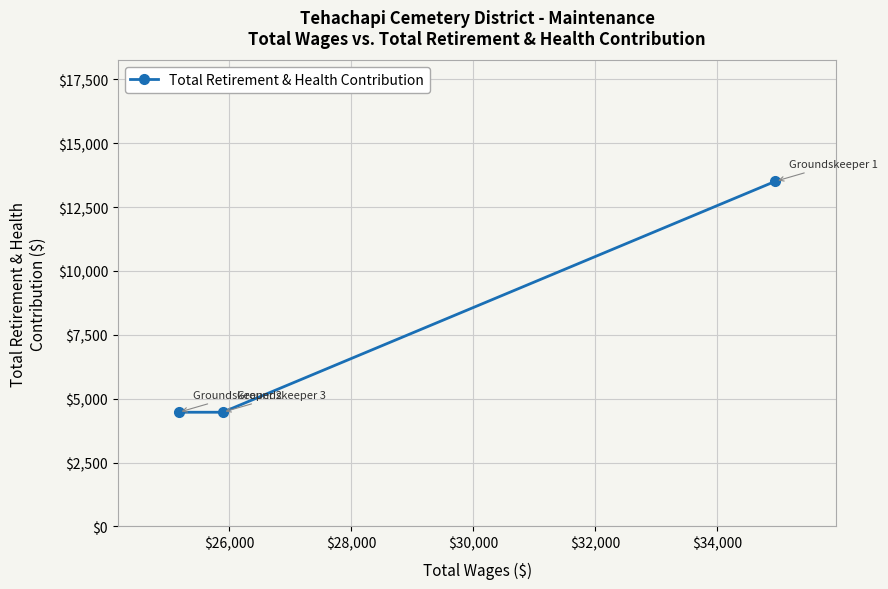

What is the value of the 1st point from the left?

4470